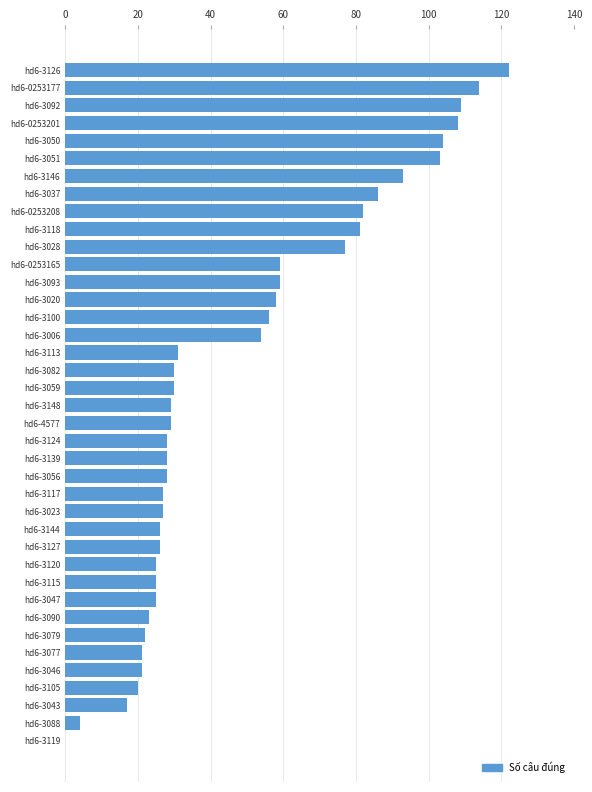

The value at hd6-3046 is 37. True or false?

False